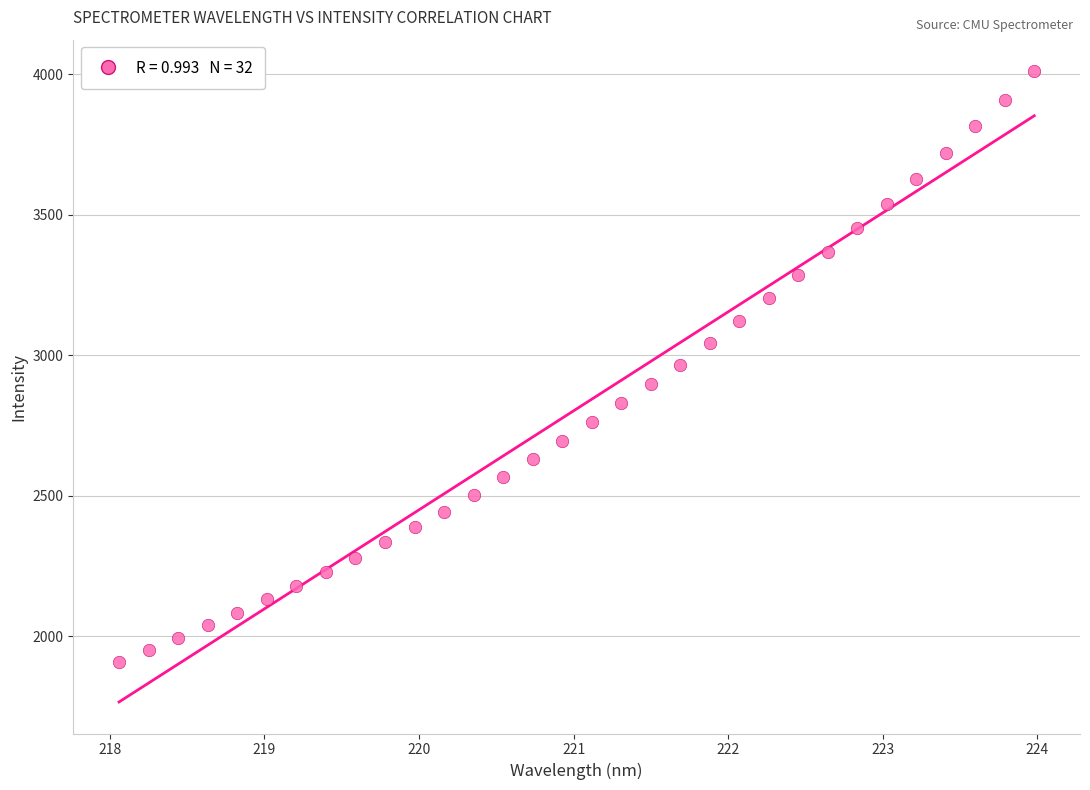

What is the range of X values (max minus min)?

5.9